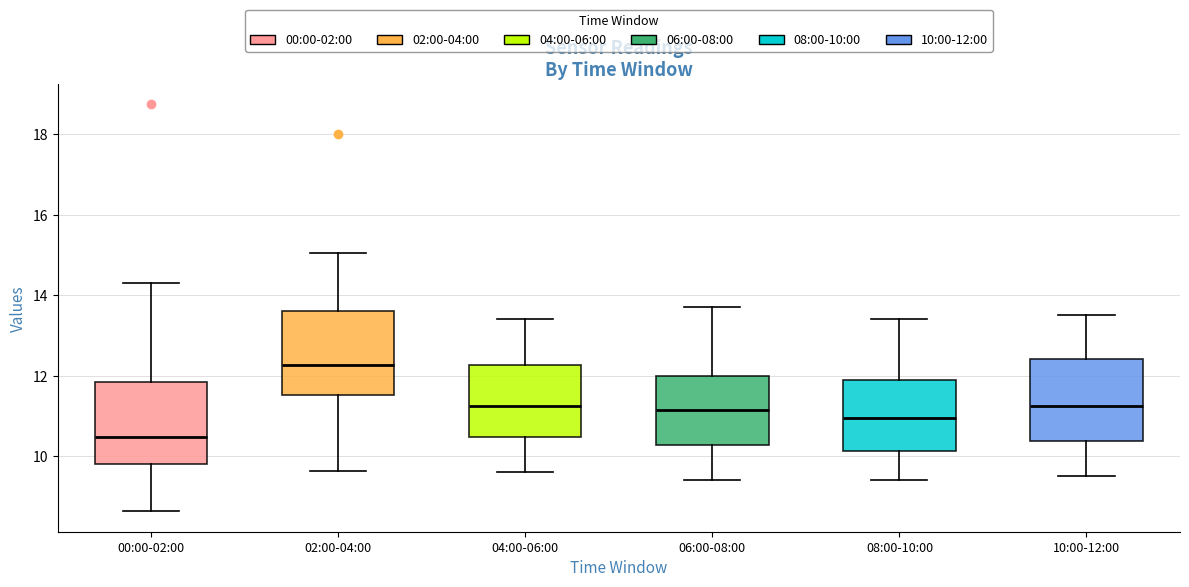

Where does the upper whisker of the box for 06:00-08:00 end on the y-axis? The values are not printed on the chart, so give them approximately, as read against the axis.

13.8